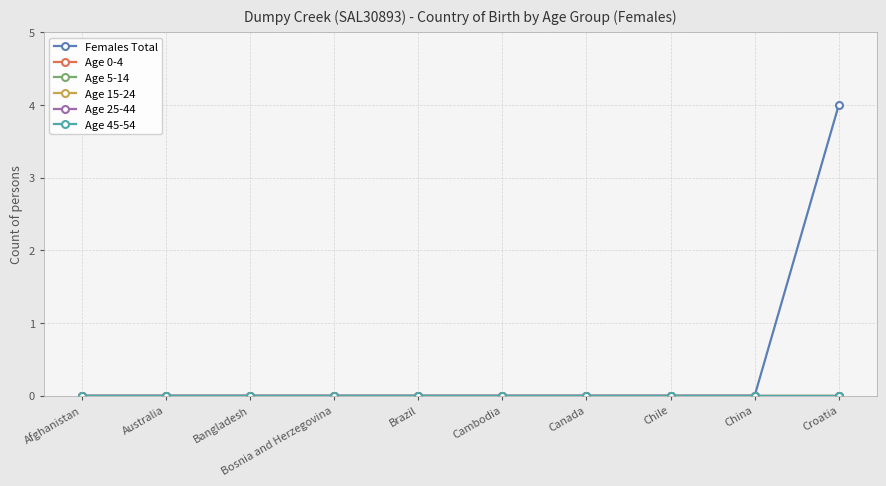

What position from the right is China?

2